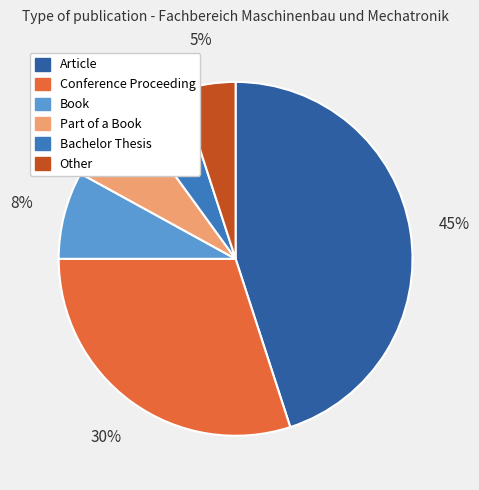

How many segments does this pie chart have?

6